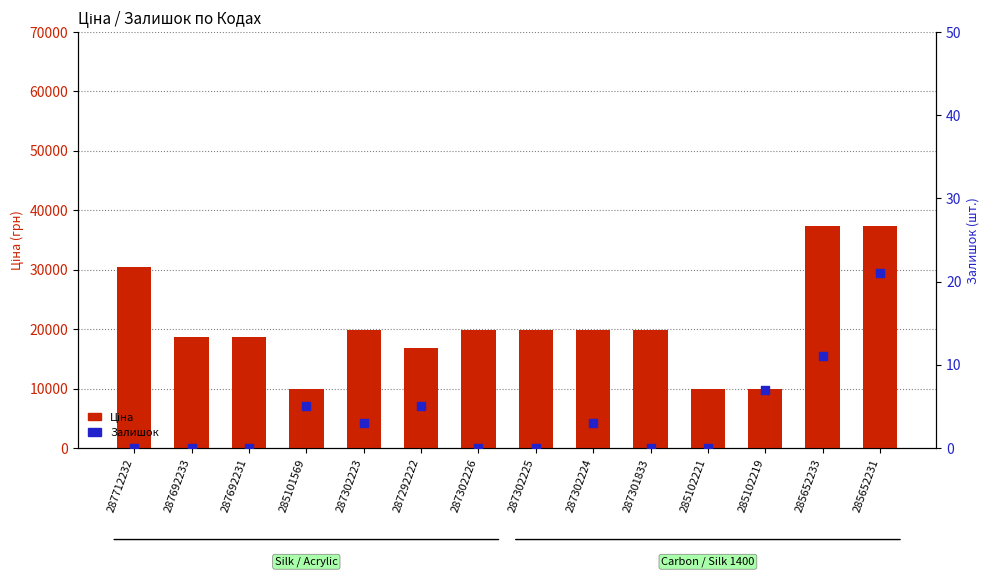

What is the total value across all series at 287301833?

19831.1